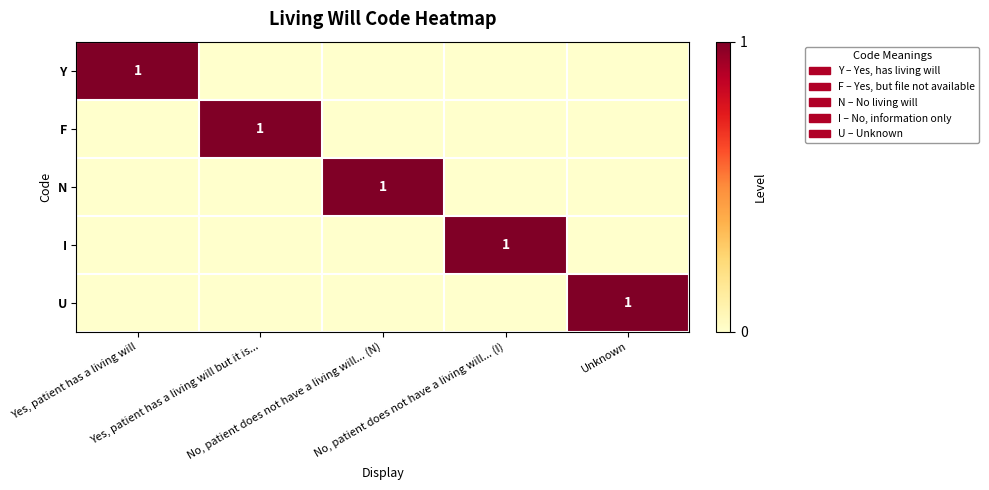

What is the total value across all series at Yes, patient has a living will but it is...?

1